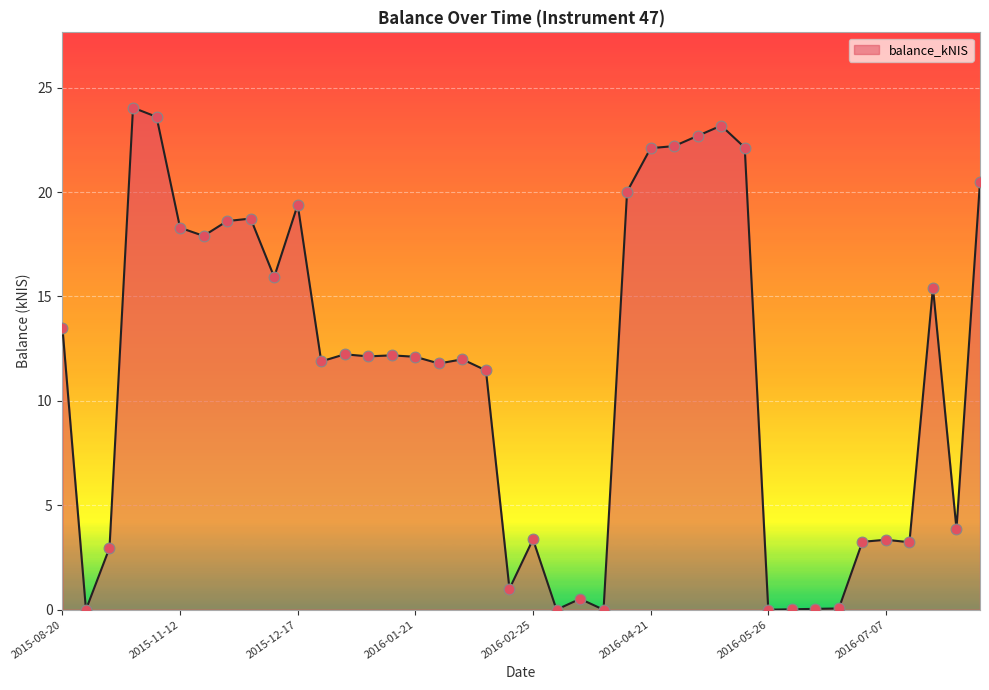

What is the difference between the maximum and minimum values?

24.0